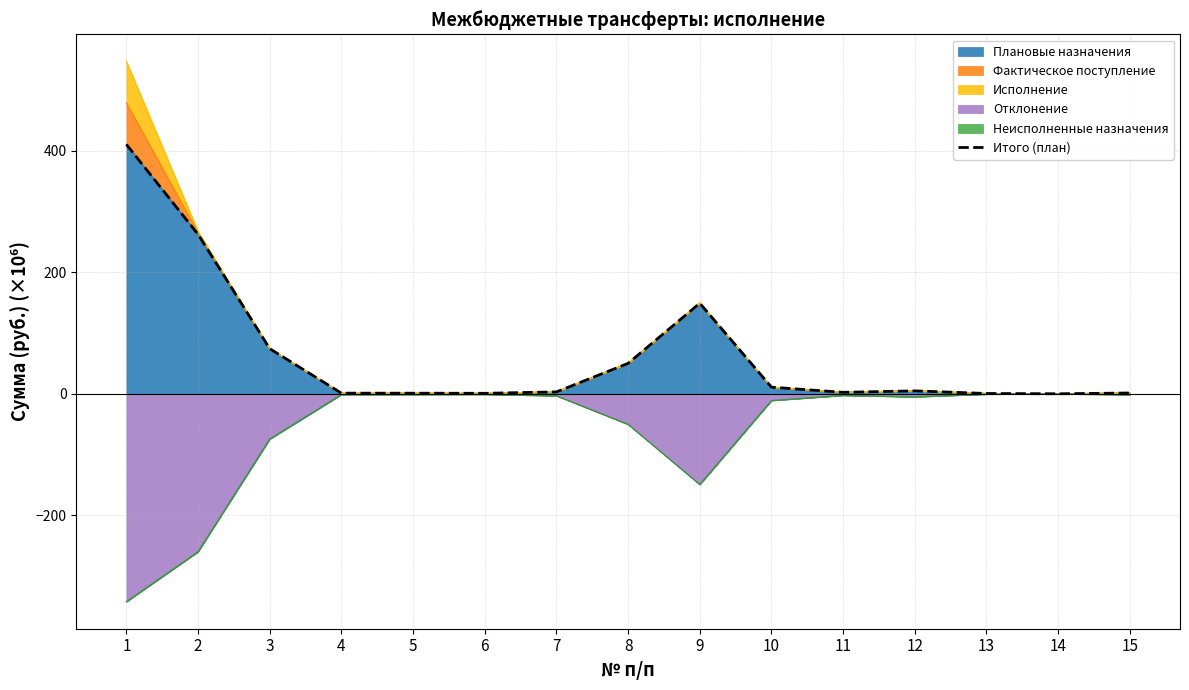

What is the approximate value at 8?

50.2